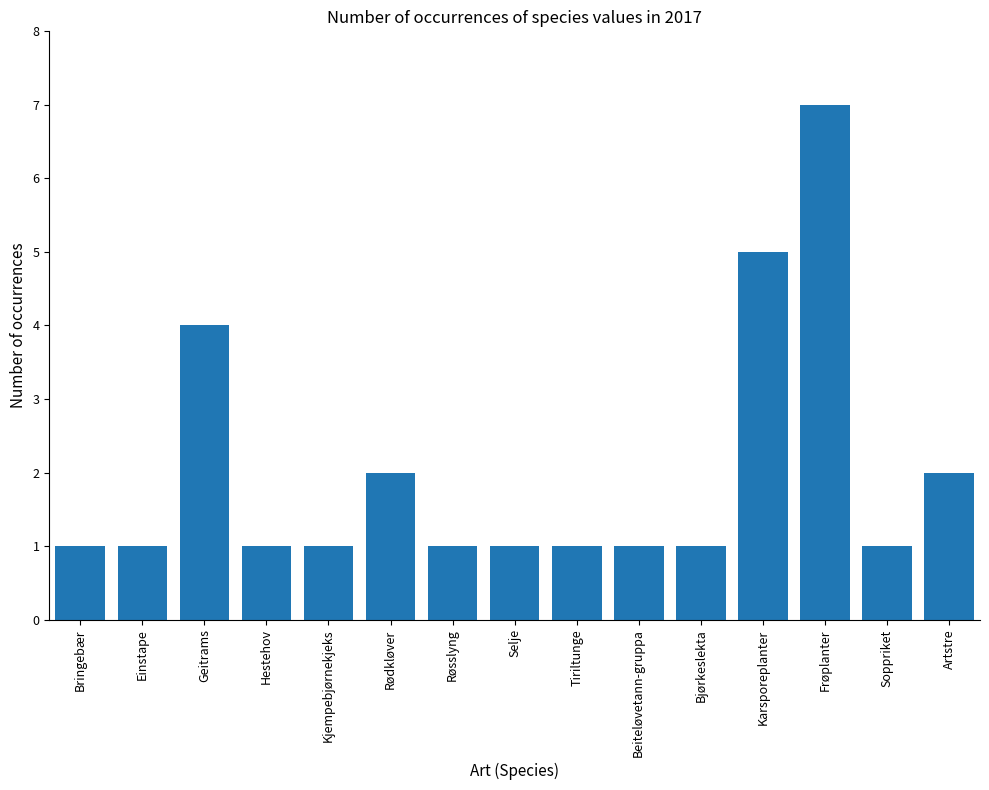

How many categories are shown in the chart?

15